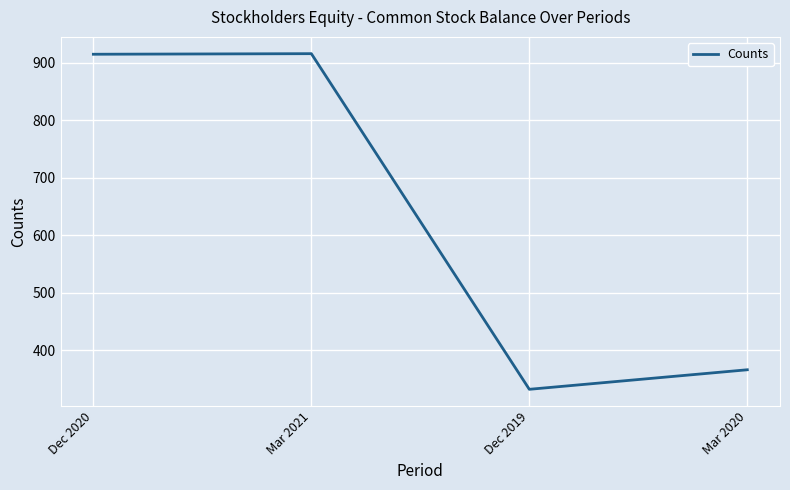

What is the difference between the values at Dec 2020 and Mar 2021?

1